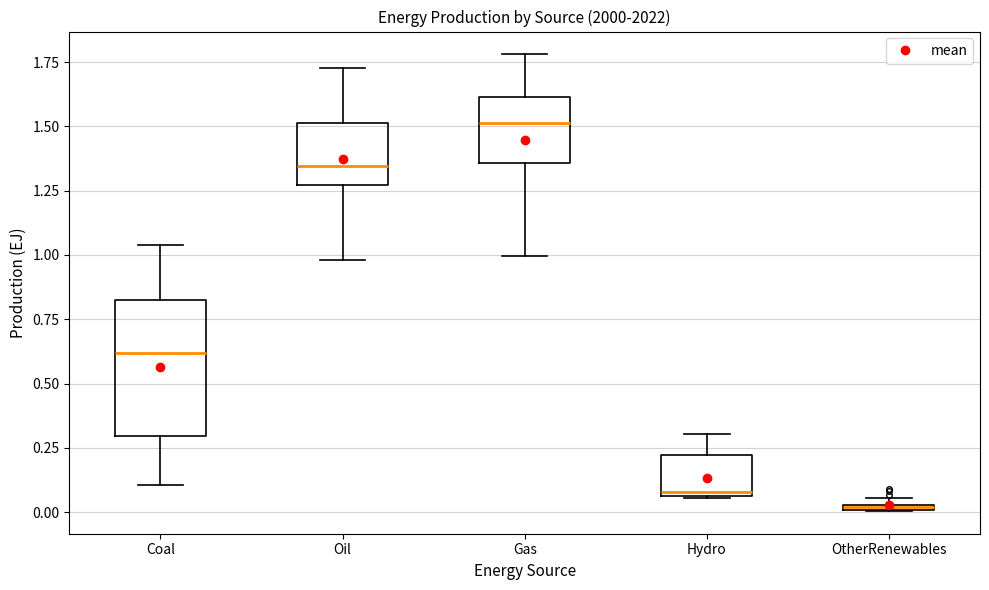

Where is the upper edge of the box for Gas on the y-axis? The values are not printed on the chart, so give them approximately, as read against the axis.

1.60